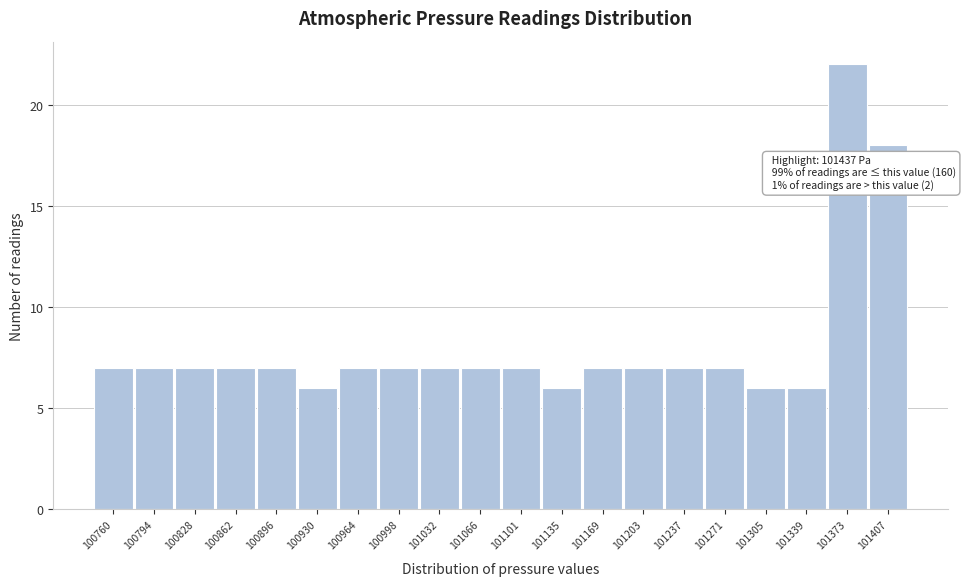

Reading left to right, what are all the values shown in this chart?

7	7	7	7	7	6	7	7	7	7	7	6	7	7	7	7	6	6	22	18